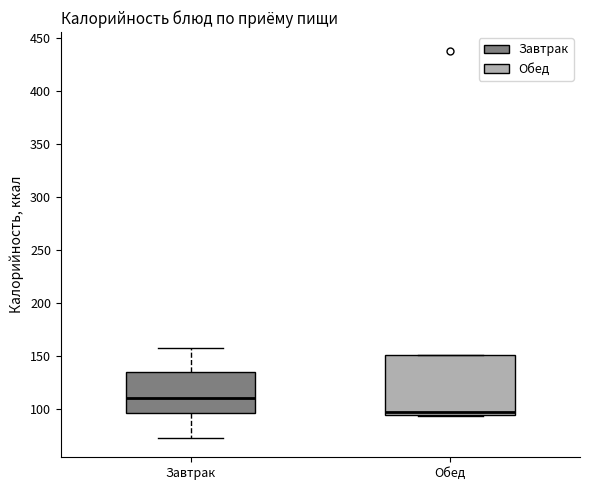

Which box is the tallest, from its lower edge to its upper edge?

Обед